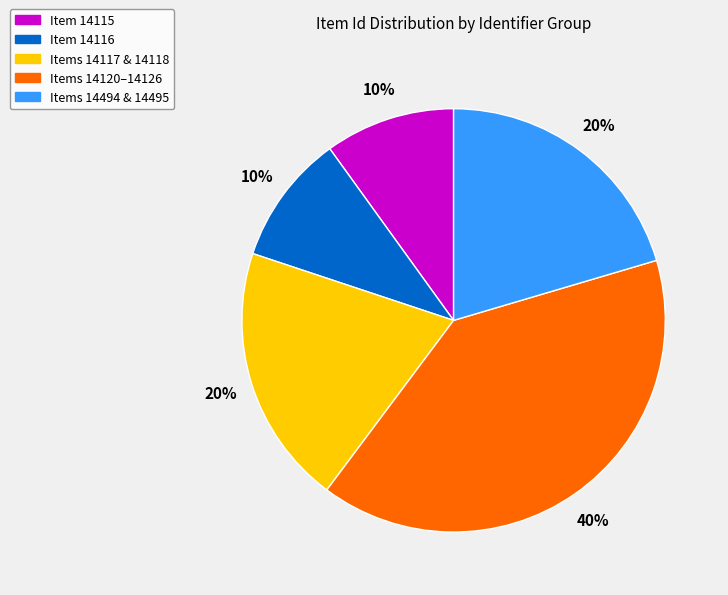

To the nearest percent, what is the average slice percentage?

20%